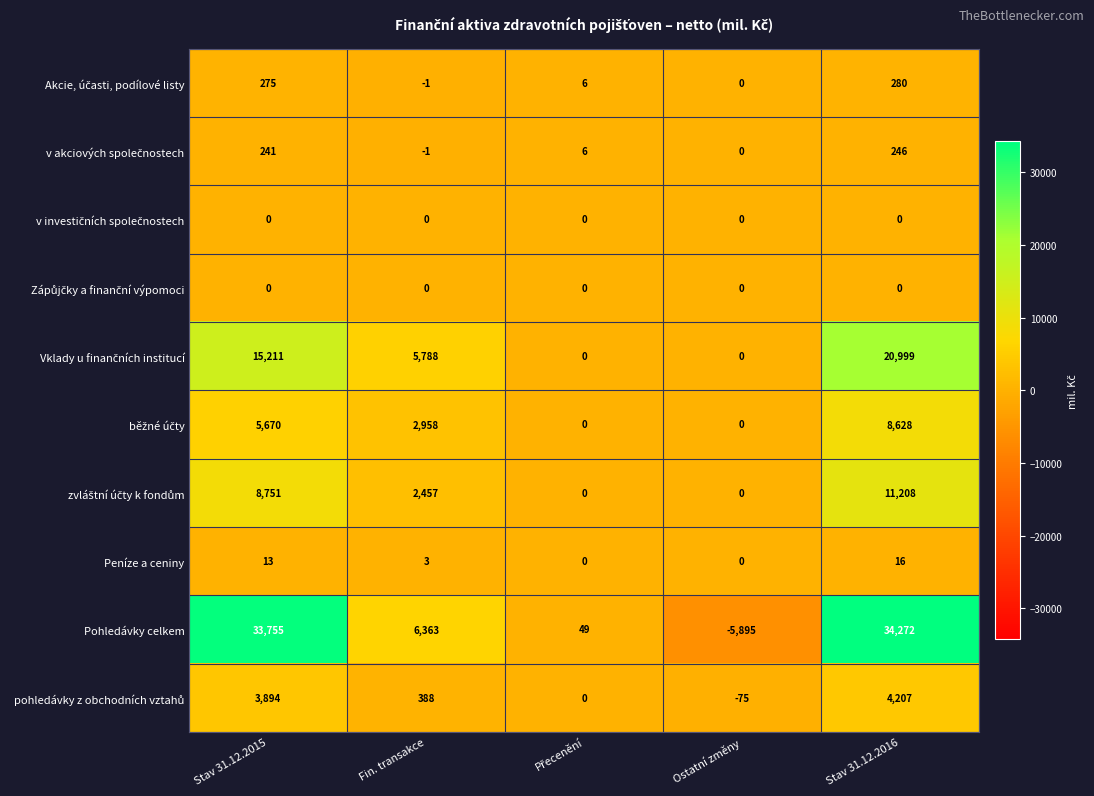

The value of Peníze a ceniny at Stav 31.12.2015 is 13. True or false?

True